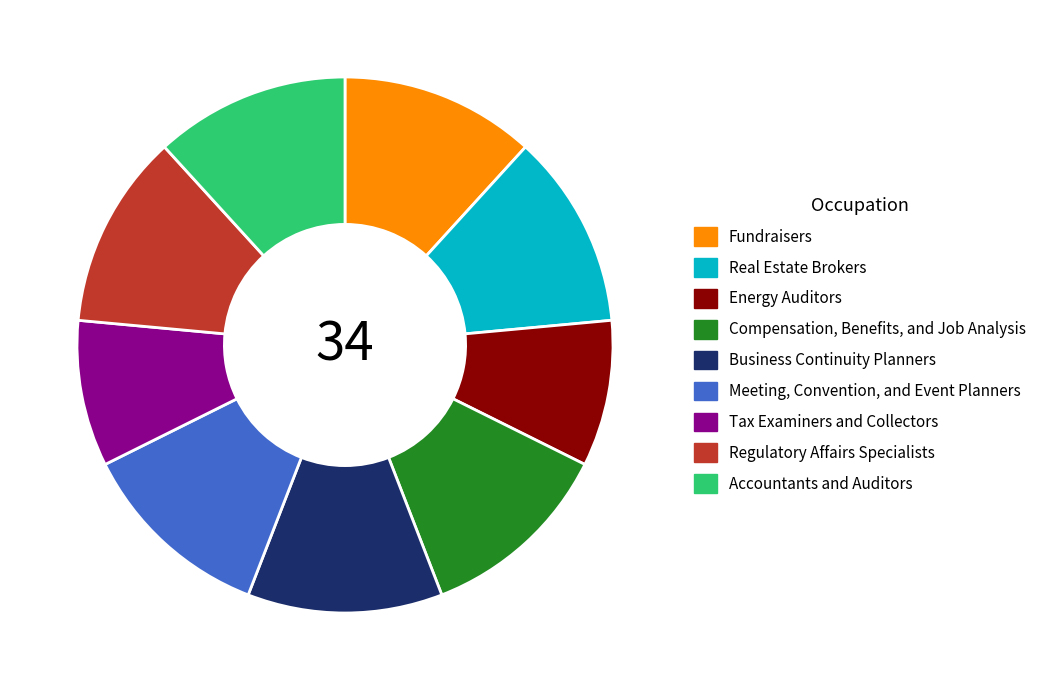

Is there any slice that represents more than half of the pie?

No